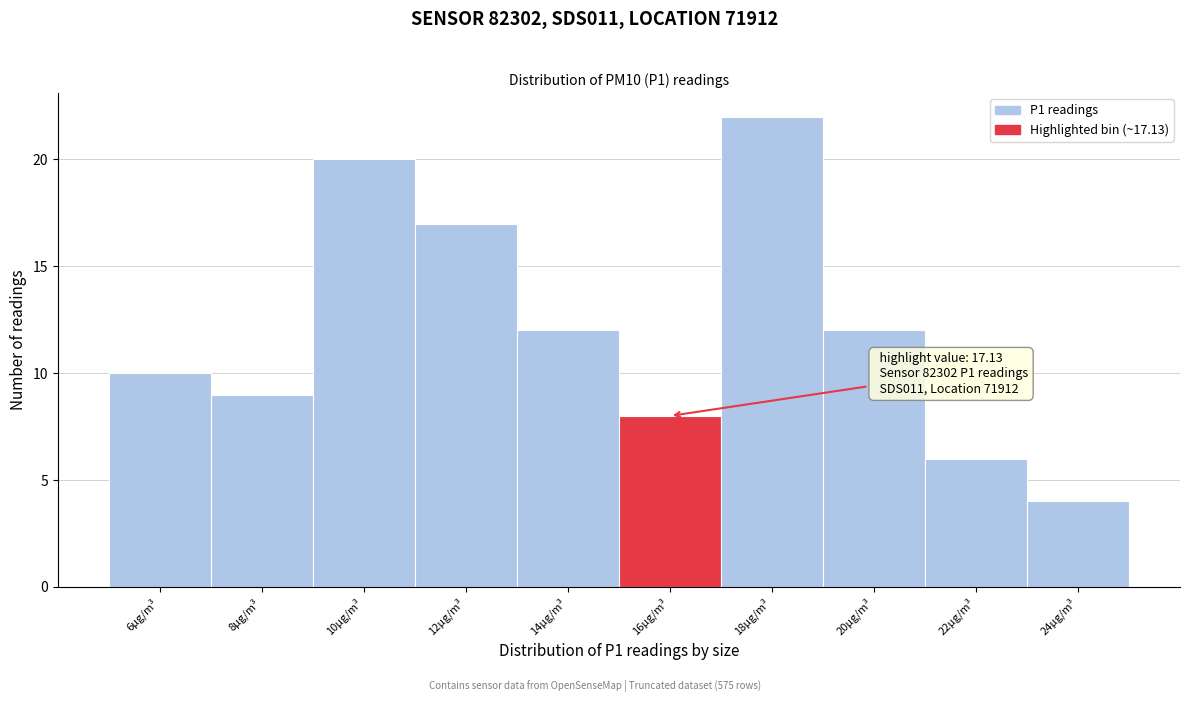

Reading left to right, list all the values displayed in this chart.

6µg/m³=10	8µg/m³=9	10µg/m³=20	12µg/m³=17	14µg/m³=12	16µg/m³=8	18µg/m³=22	20µg/m³=12	22µg/m³=6	24µg/m³=4